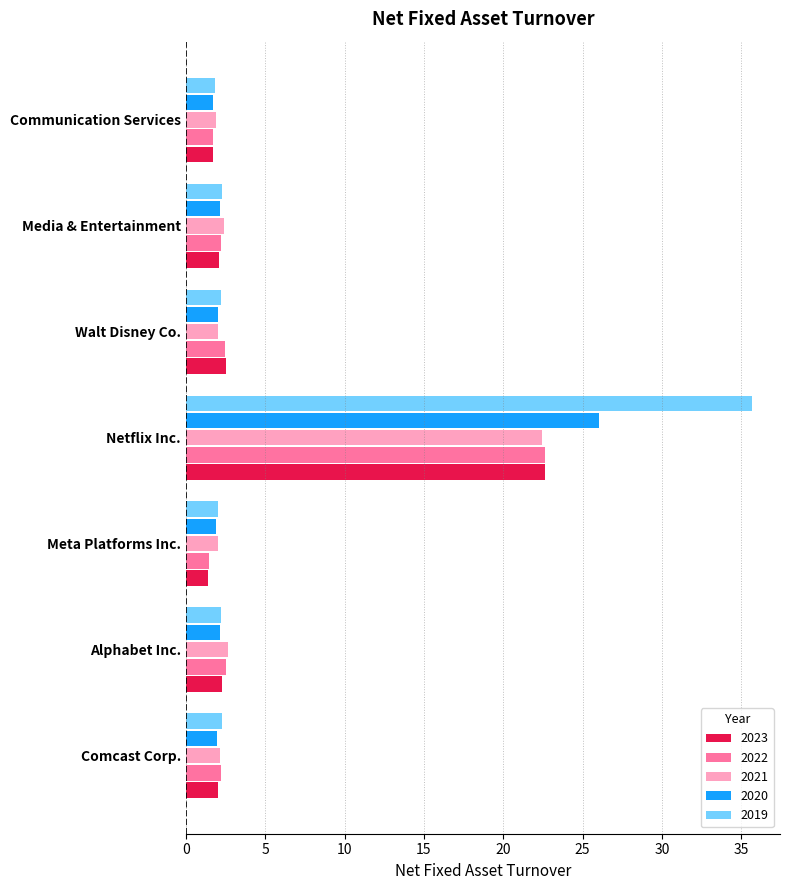

What is the average value of the 2022 series?

5.0